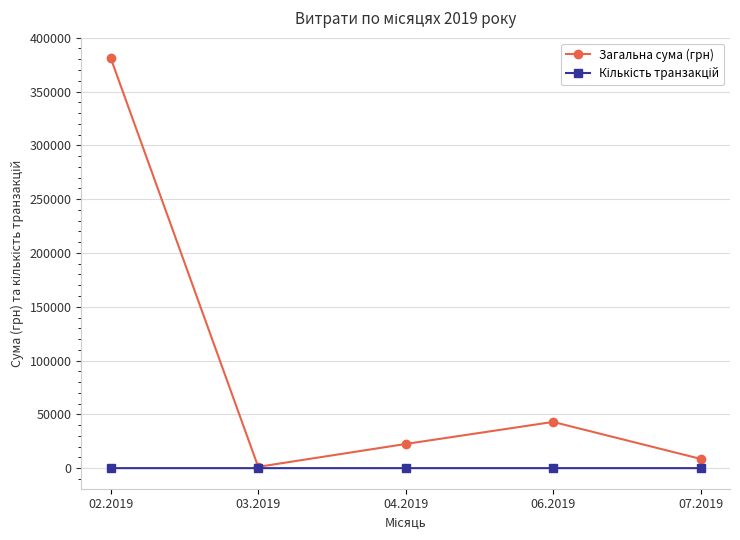

Which series has the largest range (max minus min)?

Загальна сума (грн)